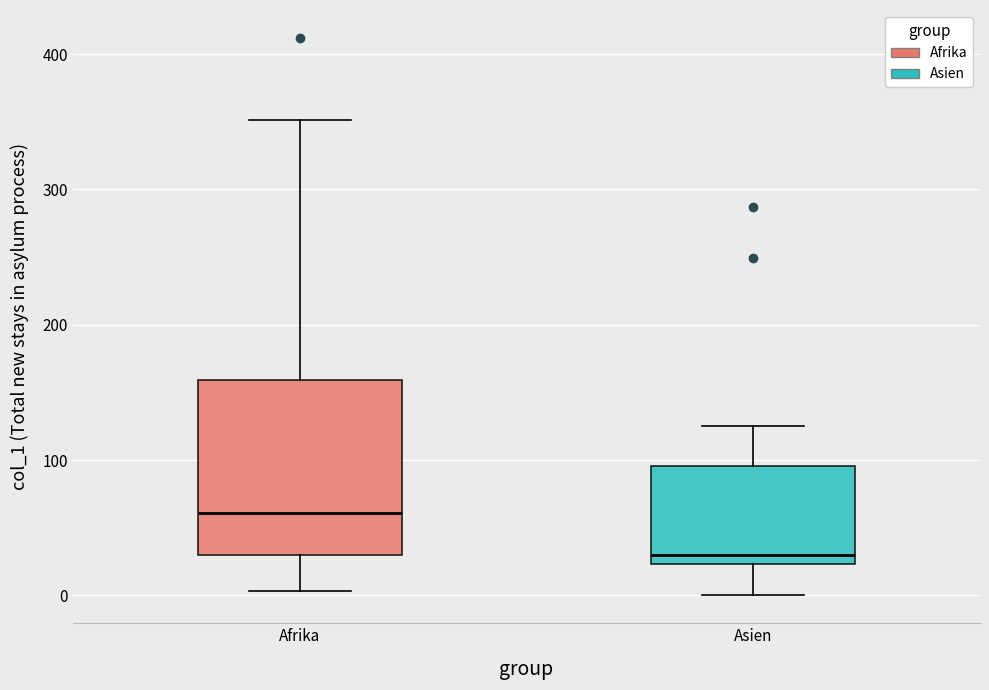

Which box's median line is the highest?

Afrika